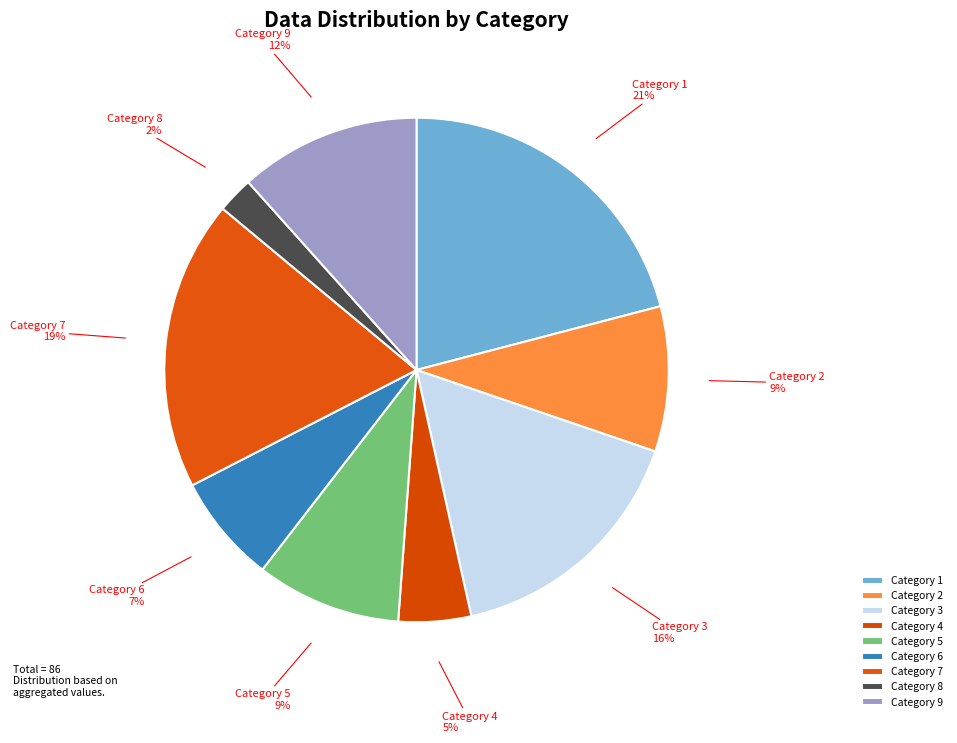

Is there a majority slice in this chart?

No